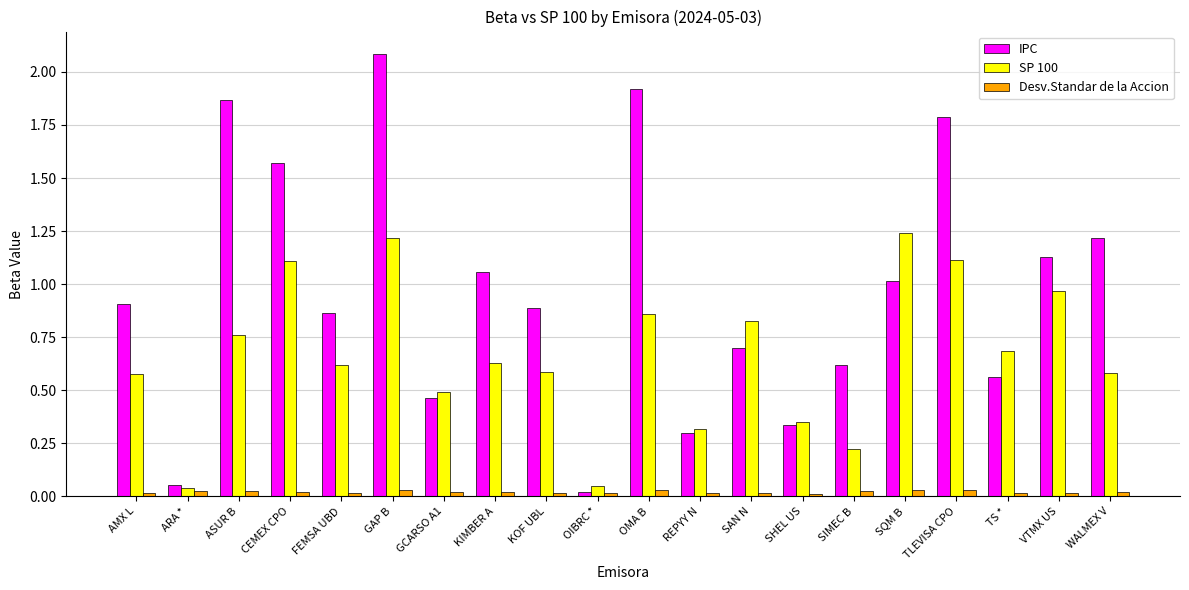

What is the sum of all Desv.Standar de la Accion values?

0.4